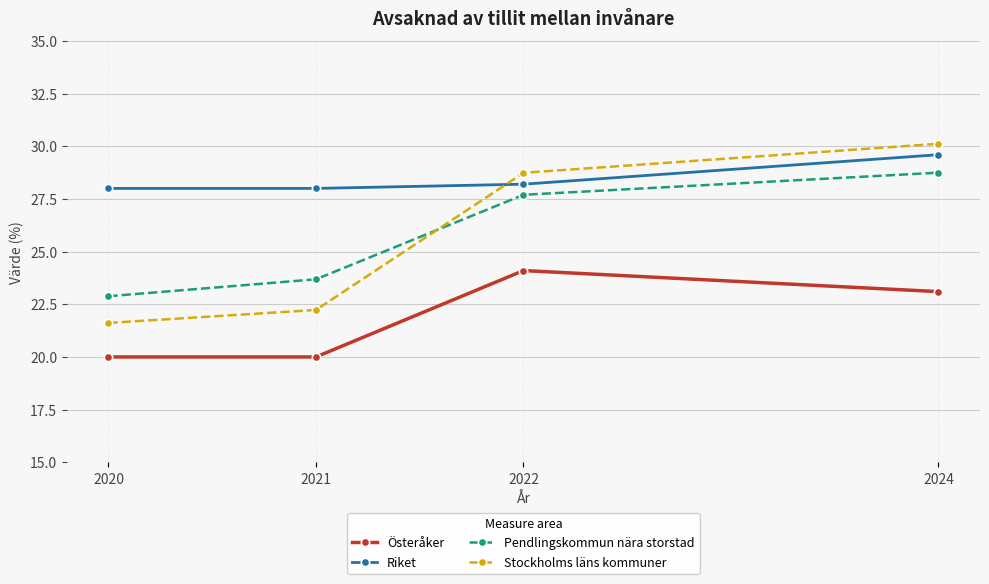

True or false: Riket has more than 1 interior local peaks.

False